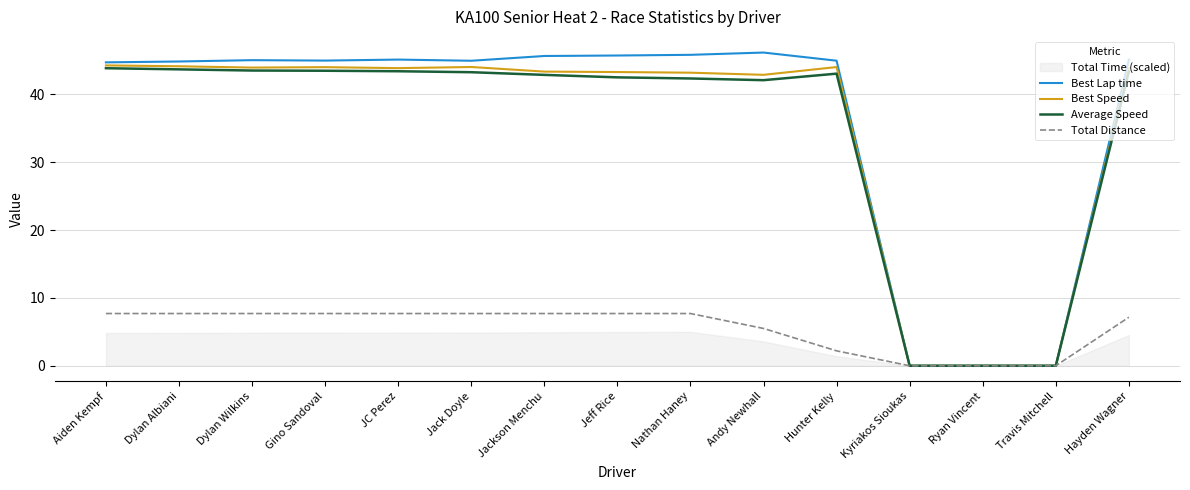

What is the highest value of the Best Speed series?

44.3